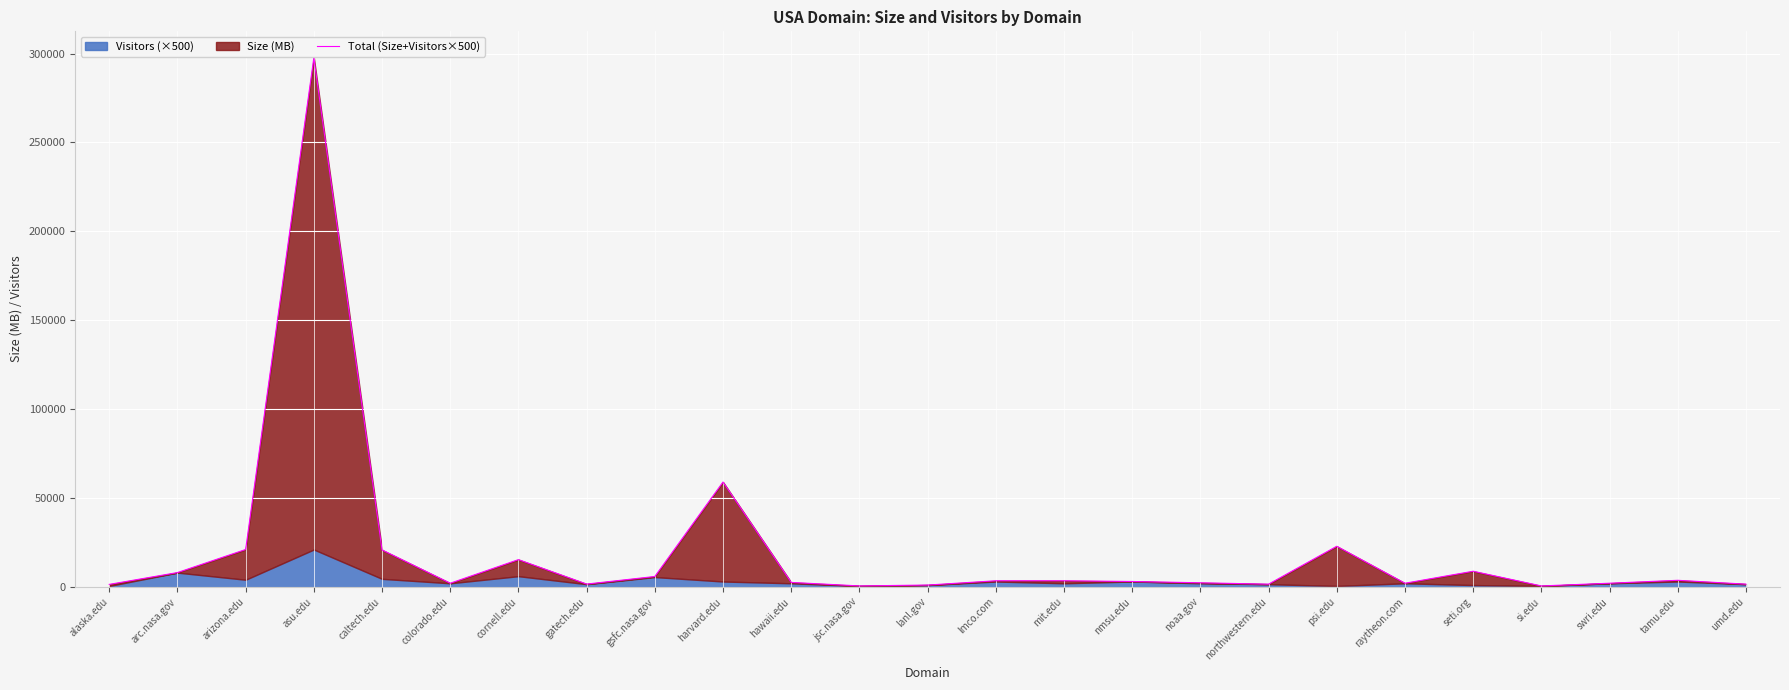

Which has a higher value, psi.edu or cornell.edu?

psi.edu